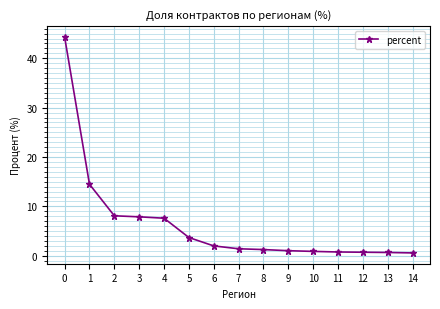

What is the value of the 2nd point from the left?

14.5